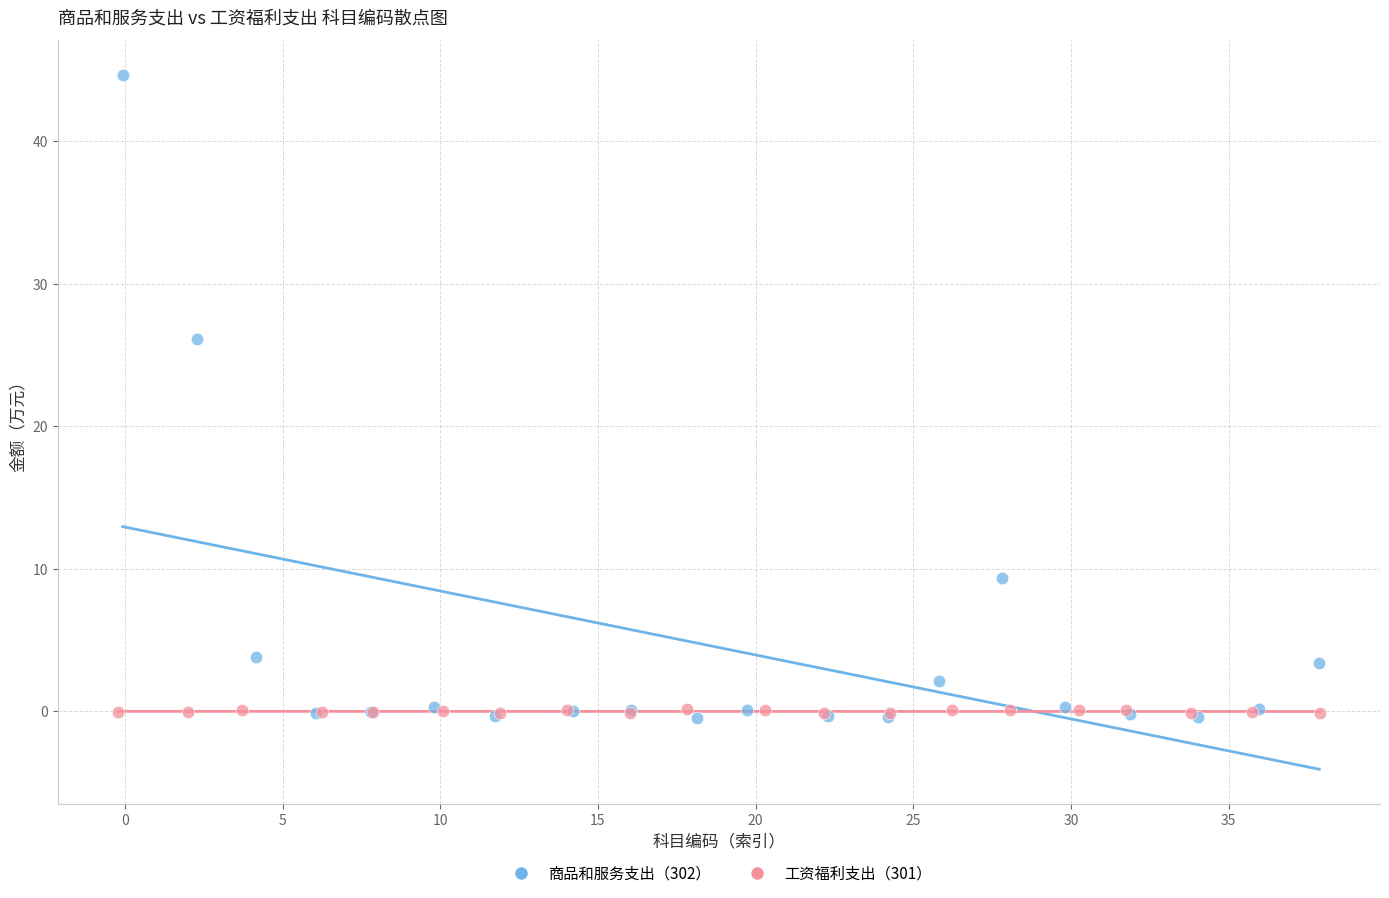

Which series has the widest spread of Y values?

商品和服务支出（302）